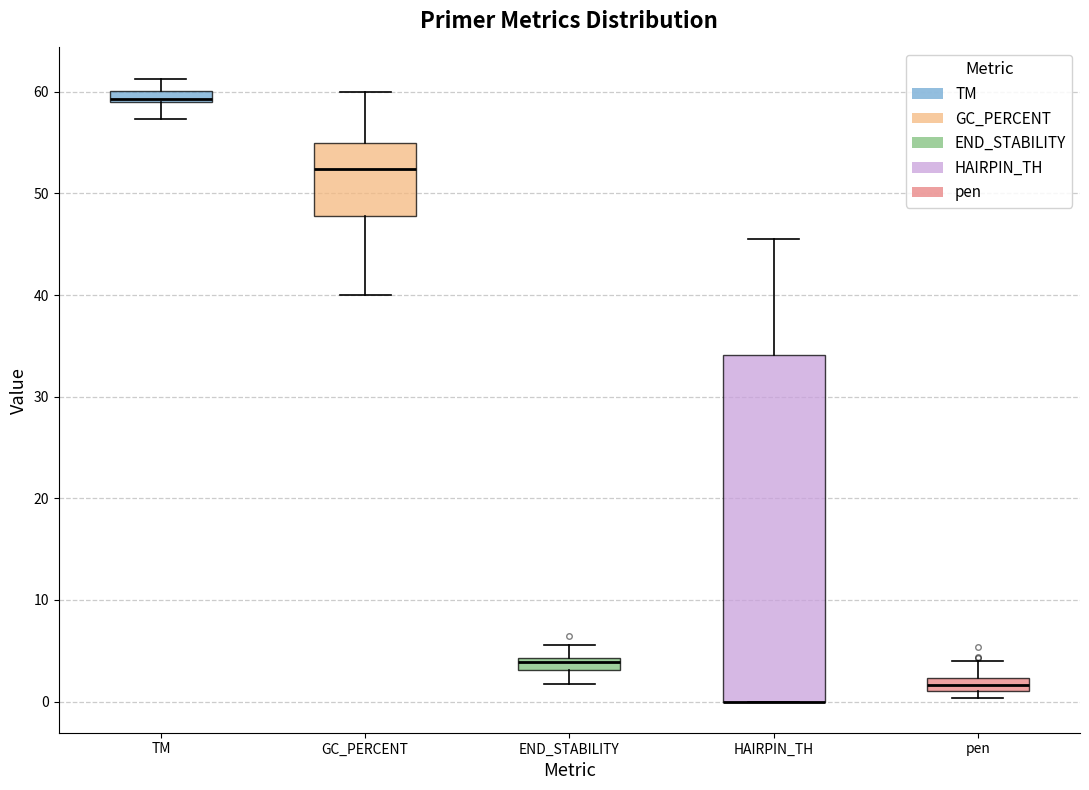

Where is the upper edge of the box for HAIRPIN_TH on the y-axis? The values are not printed on the chart, so give them approximately, as read against the axis.

34